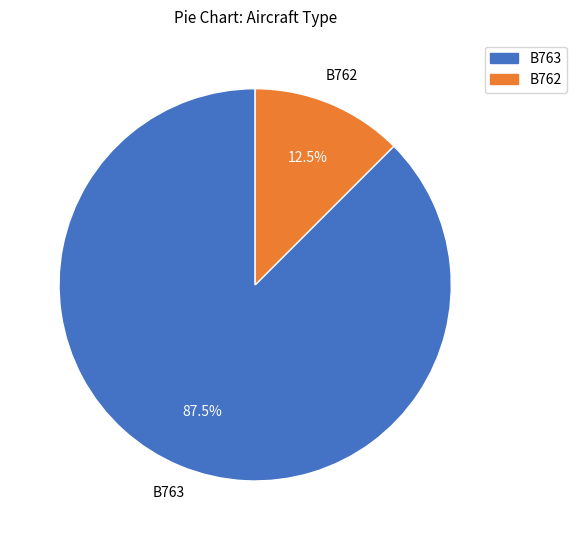

Is it true that B762 is 24% of the pie?

False